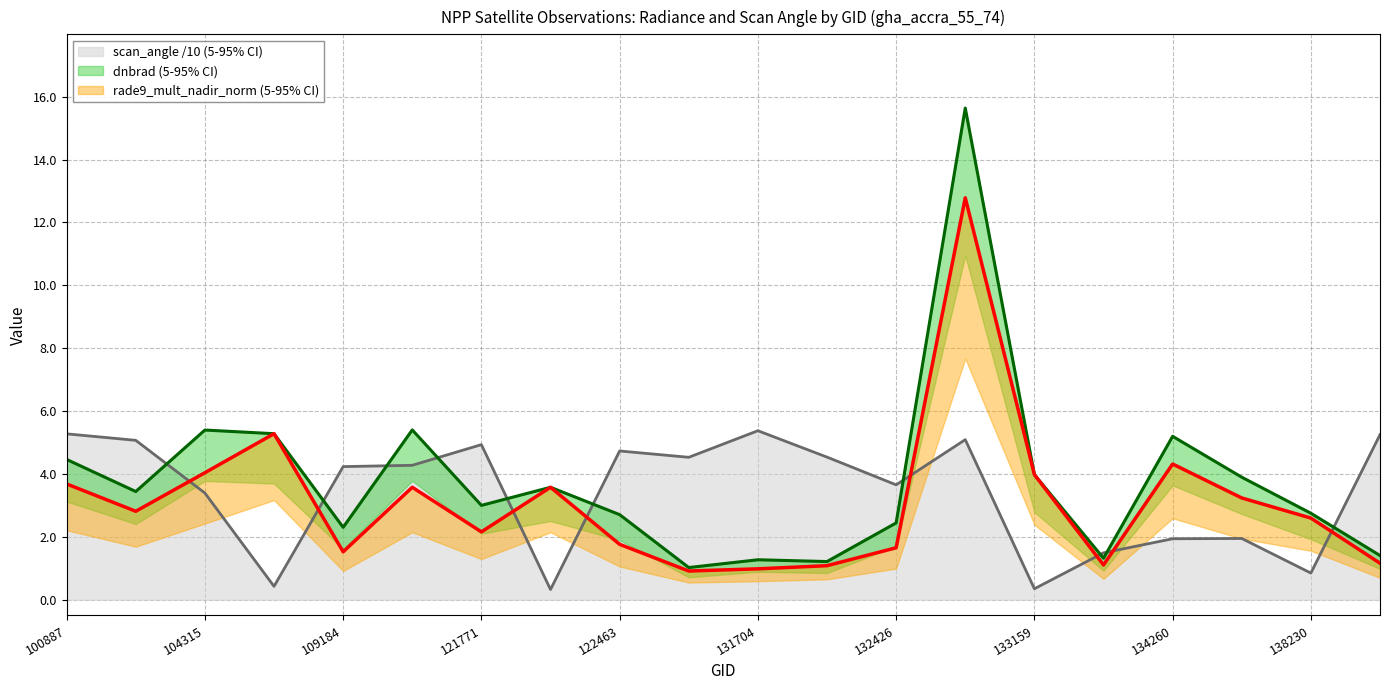

Reading left to right, transcribe all the data shown in this chart.

dnbrad: 100887=4.5	104071=3.4	104315=5.4	104431=5.3	109184=2.3	115226=5.4	121771=3.0	122118=3.6	122463=2.7	123728=1.0	131704=1.3	131899=1.2	132426=2.4	132606=15.6	133159=4.0	134076=1.3	134260=5.2	137268=3.9	138230=2.8	139813=1.4
rade9_mult_nadir_norm: 100887=3.7	104071=2.8	104315=4.0	104431=5.3	109184=1.5	115226=3.6	121771=2.2	122118=3.6	122463=1.8	123728=0.9	131704=1.0	131899=1.1	132426=1.7	132606=12.8	133159=4.0	134076=1.1	134260=4.3	137268=3.2	138230=2.6	139813=1.2
scan_angle: 100887=5.3	104071=5.1	104315=3.4	104431=0.4	109184=4.2	115226=4.3	121771=4.9	122118=0.3	122463=4.7	123728=4.5	131704=5.4	131899=4.5	132426=3.7	132606=5.1	133159=0.3	134076=1.5	134260=1.9	137268=1.9	138230=0.8	139813=5.2